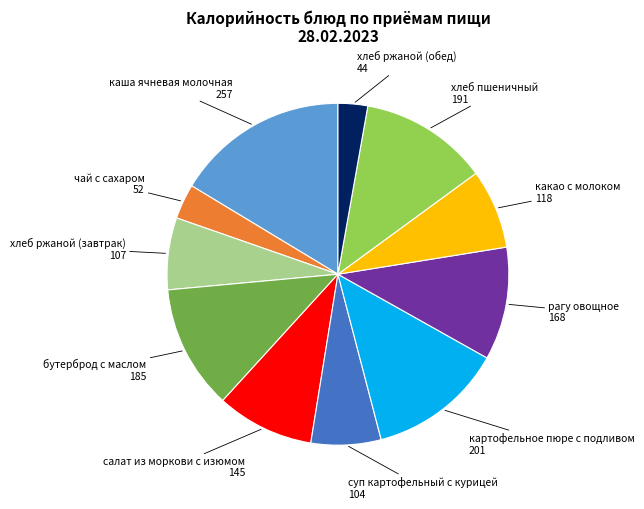

Is the sum of каша ячневая молочная and картофельное пюре с подливом greater than half?

No